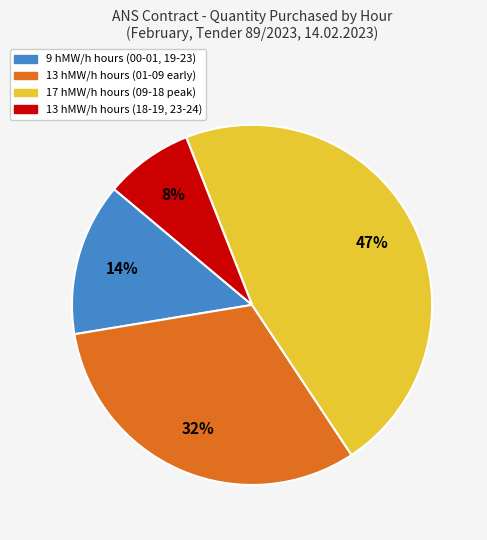

Count the number of slices in the pie.

4